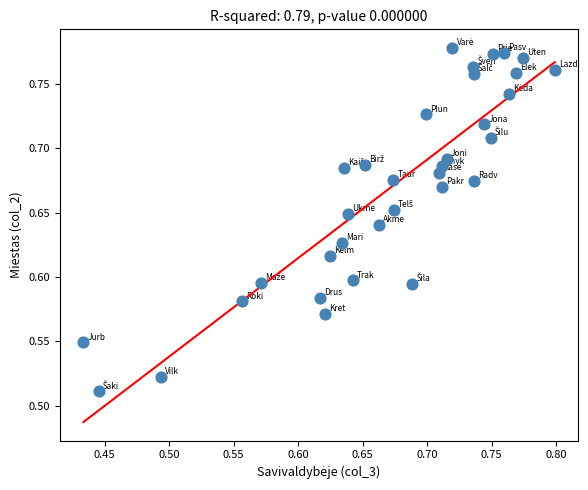

What is the range of Y values (max minus min)?

0.3